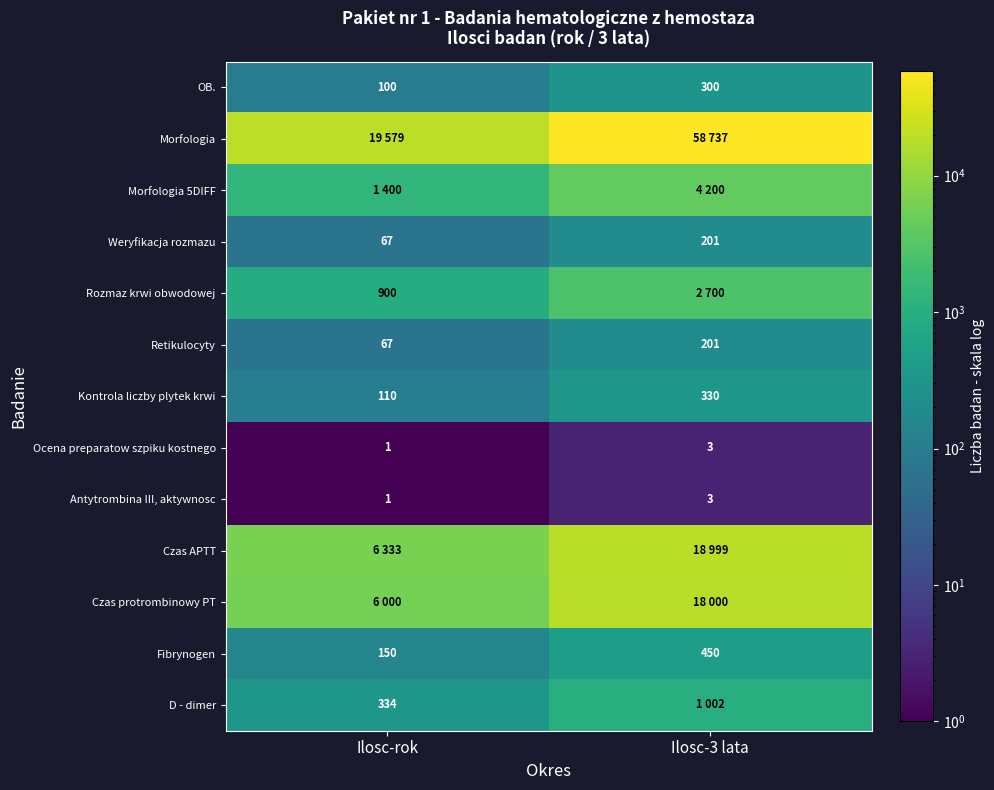

Is the value of Ocena preparatow szpiku kostnego at Ilosc-3 lata greater than the value of Kontrola liczby plytek krwi at Ilosc-rok?

No